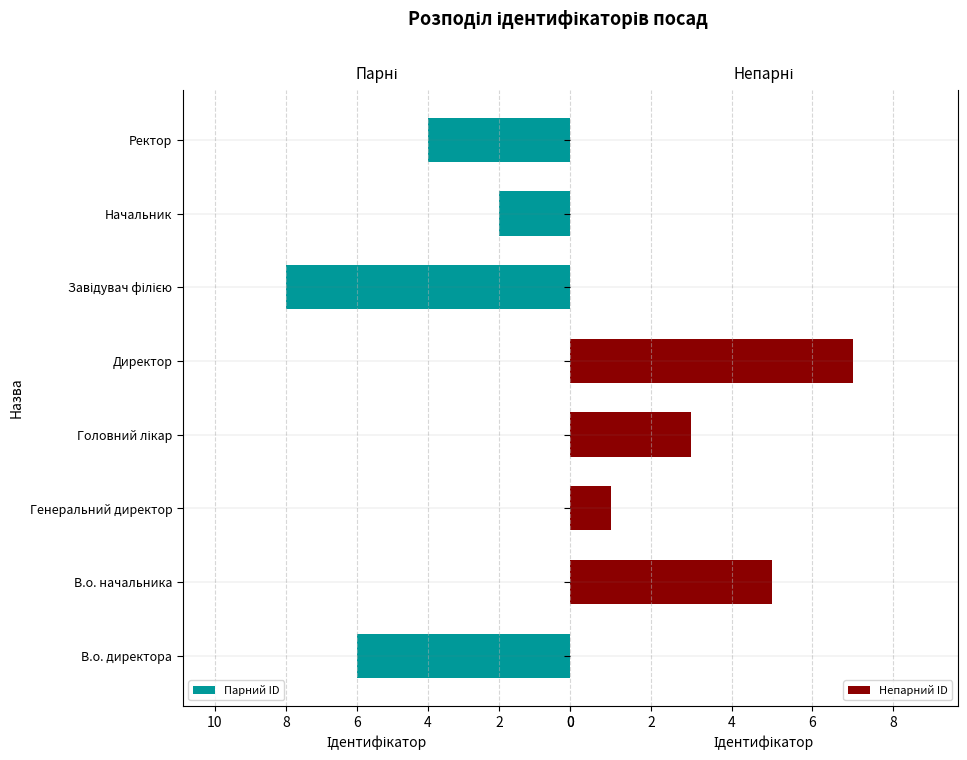

What is the difference between the maximum and minimum values in the Парний ID series?

8